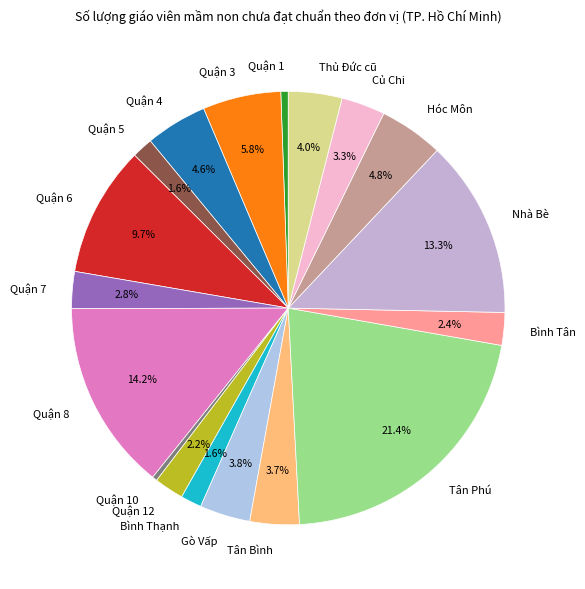

To the nearest percent, what is the difference between the largest and smallest slice percentages?

21%